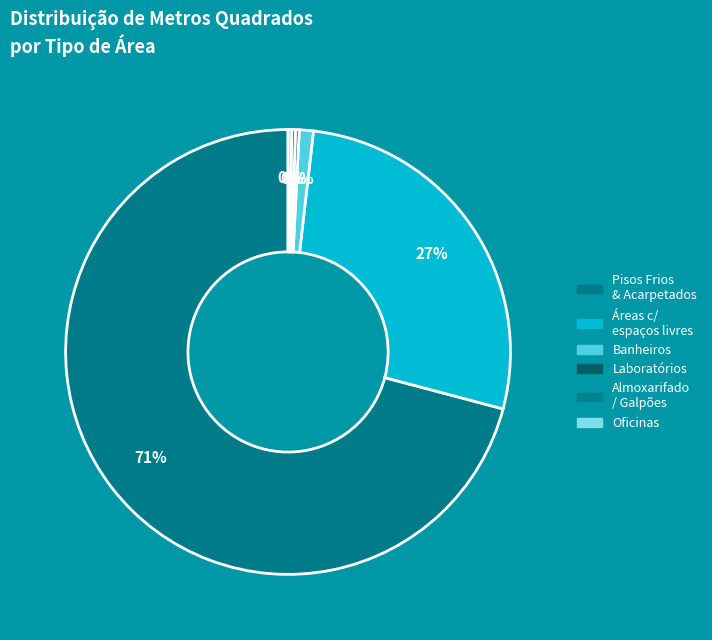

What is the majority slice?

INTERNA - Pisos Frios & Acarpetados